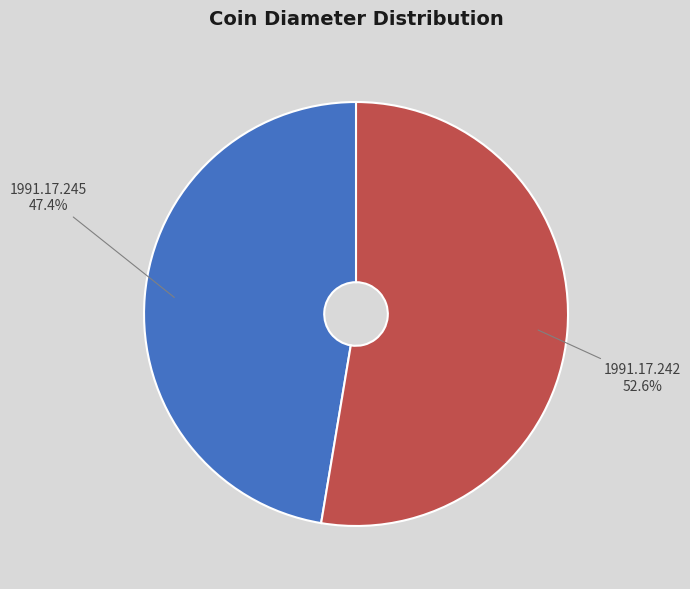

To the nearest percent, what is the combined percentage of 1991.17.242 and 1991.17.245?

100%